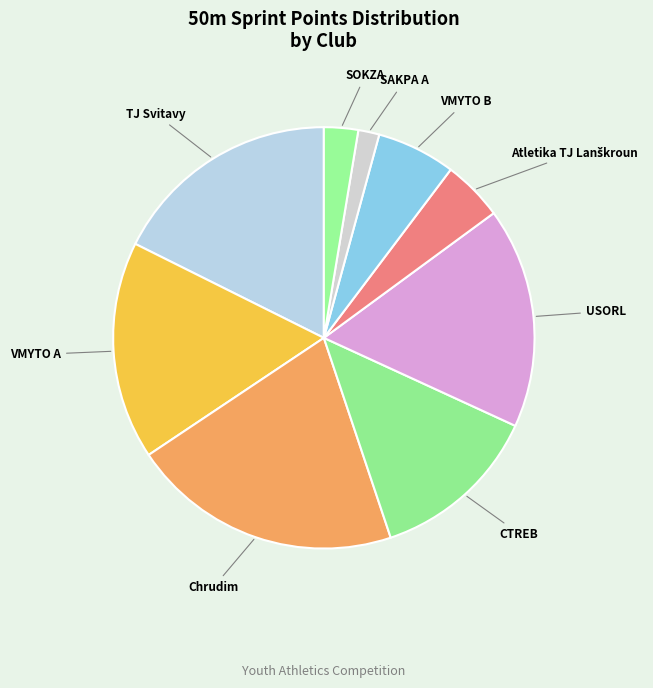

Does VMYTO A account for over 50% of the chart?

No